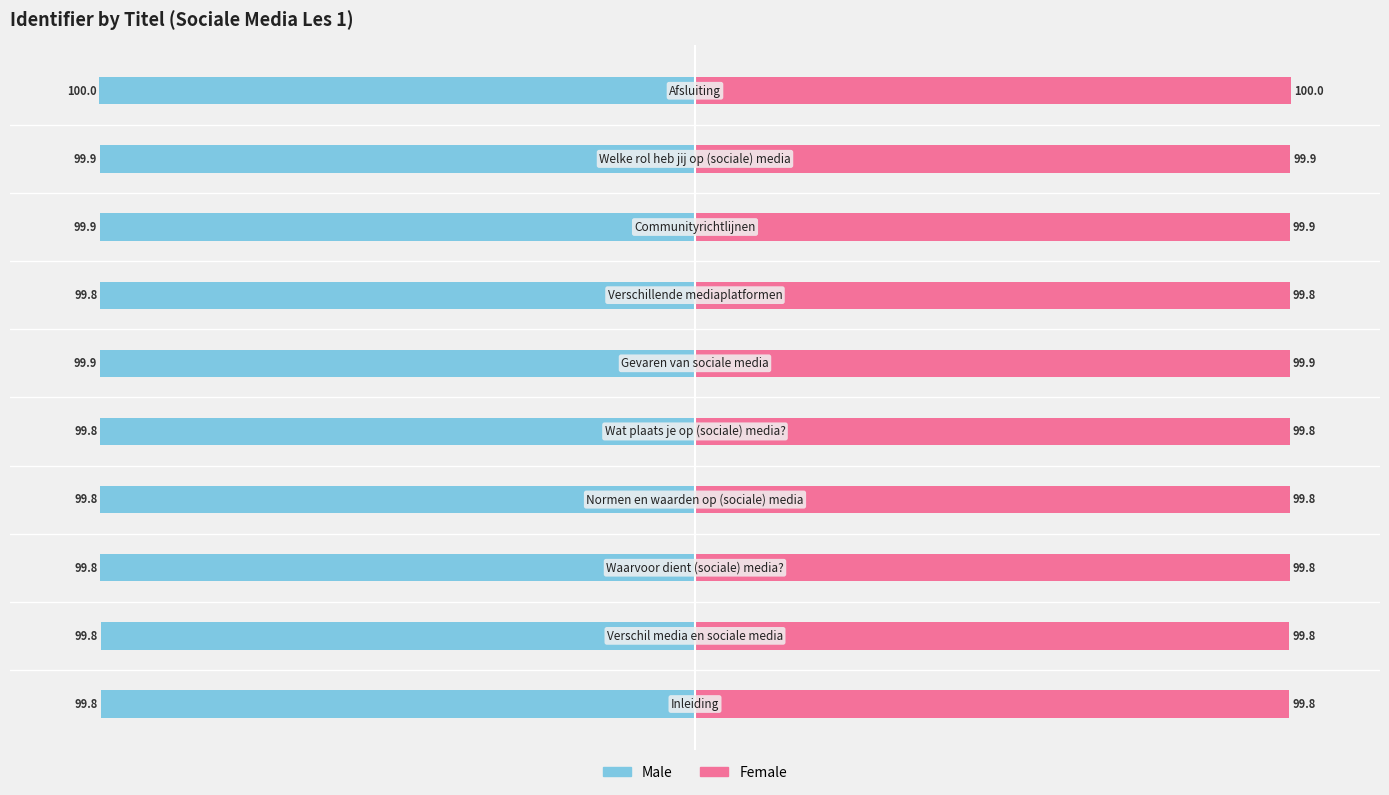

Which series has the widest spread of values?

Male